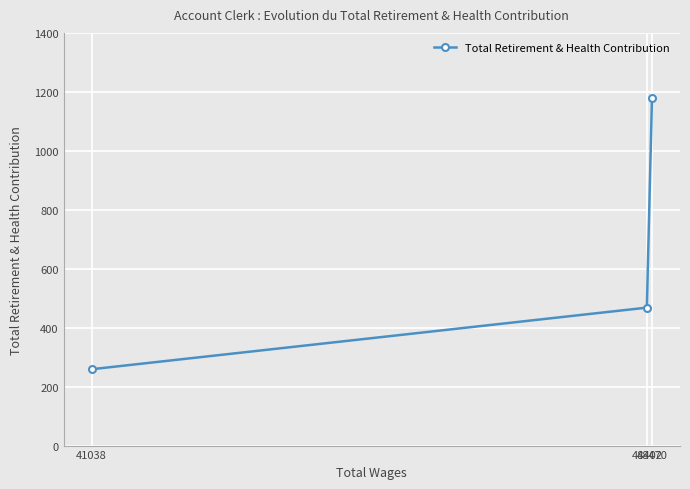

At which label does the data first exceed 468?

48470